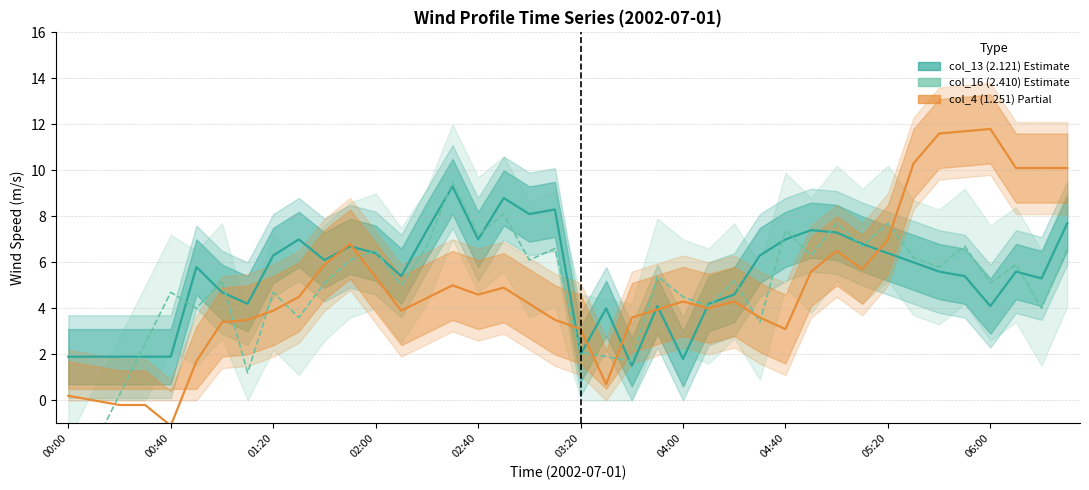

The value of col_13 (2.121) Estimate at 03:20 is 2.0. True or false?

True